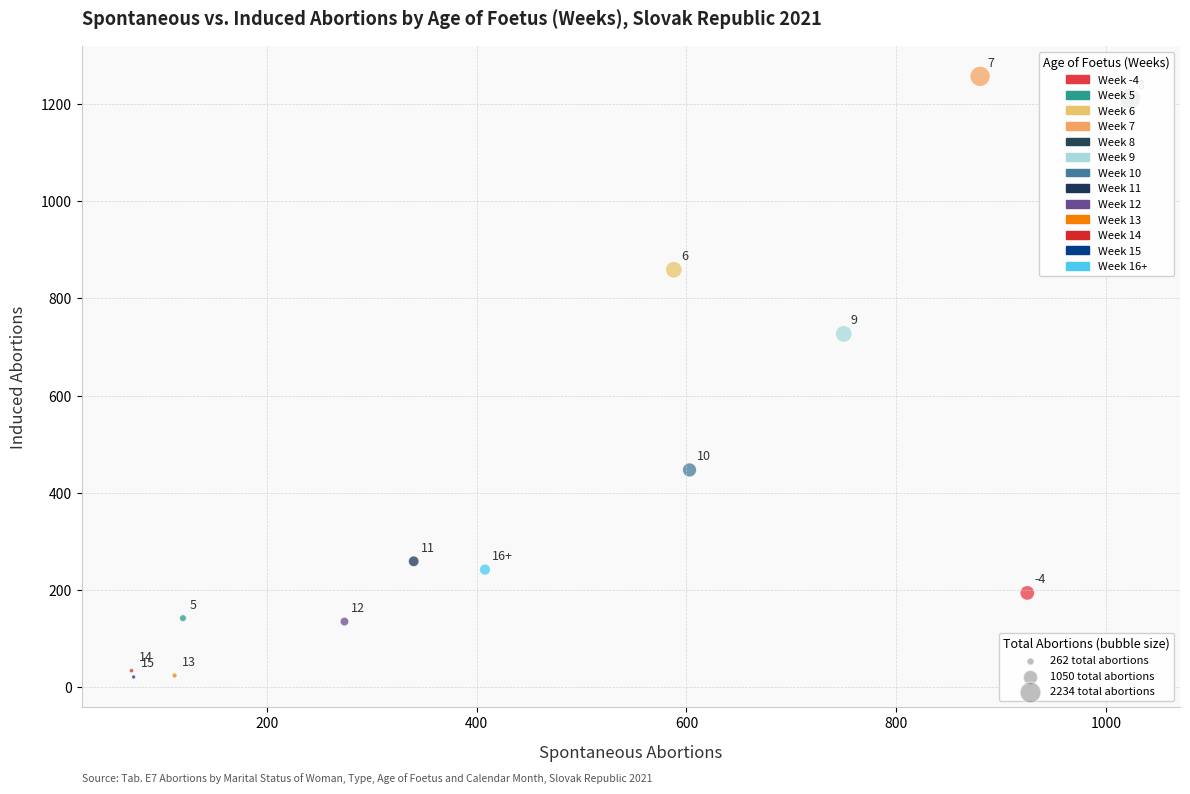

What Y value in the scatter plot is closest to 639?

727